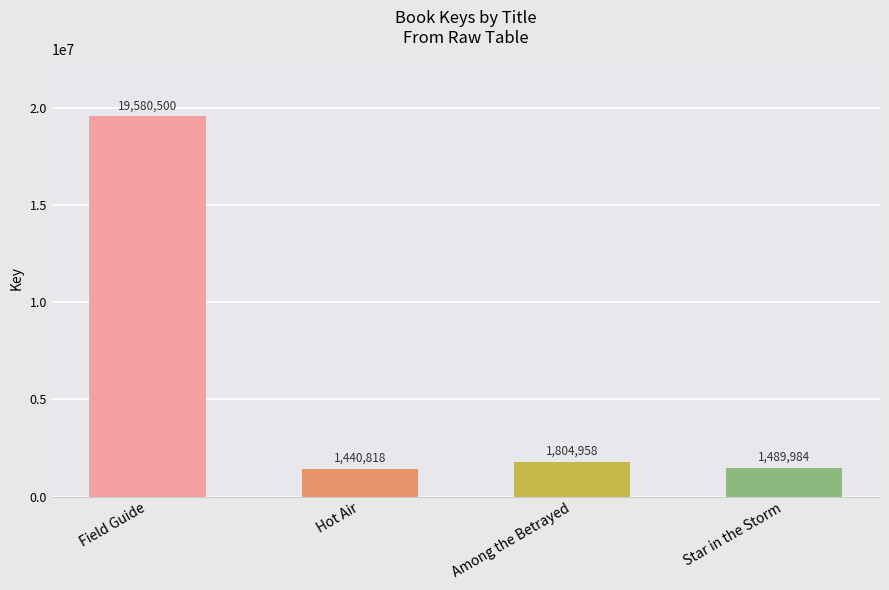

How many bars are there in total?

4